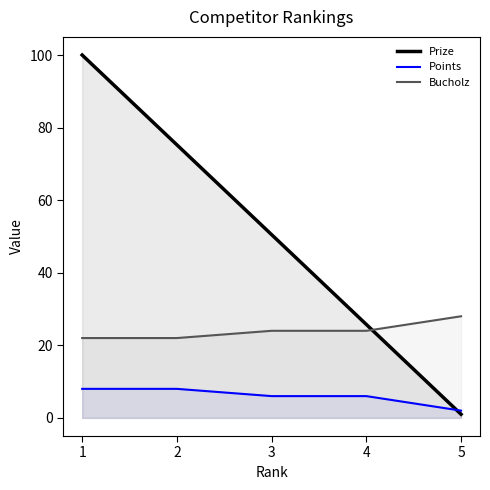

Is it true that Points equals 8.1 at 4?

False